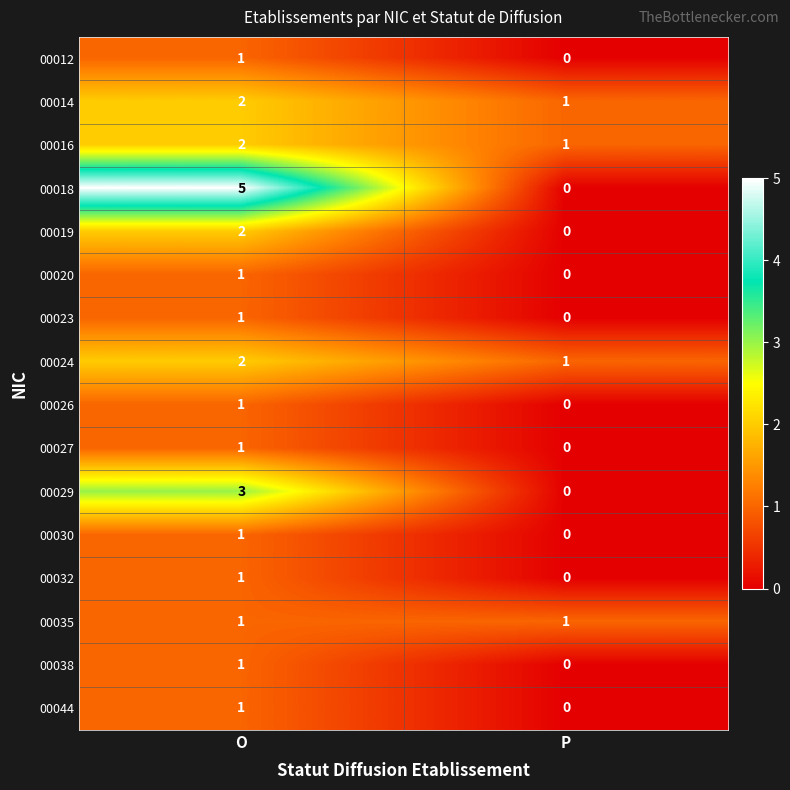

At which category is the sum across all series the highest?

O